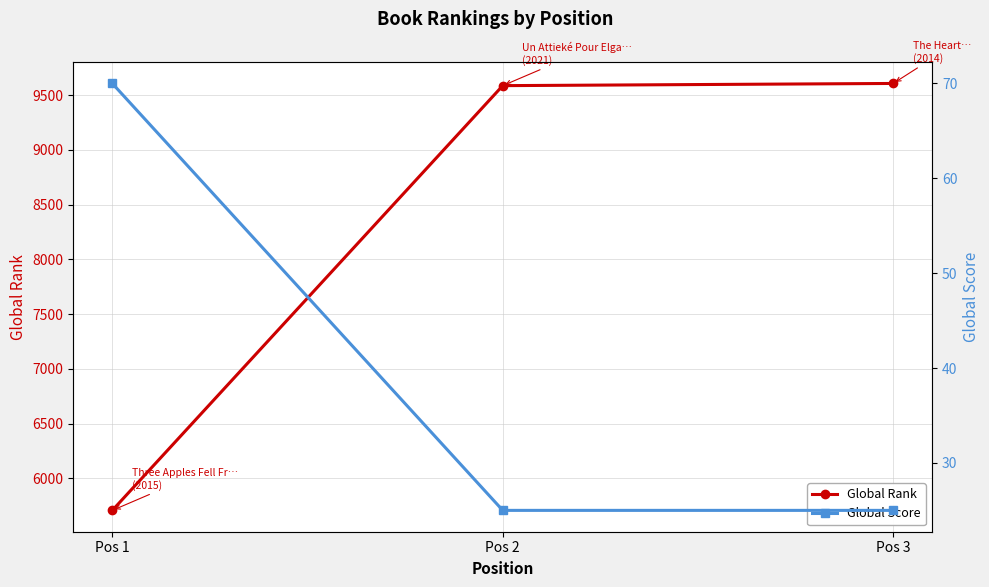

What is the value of the Global Score point at the 3rd from the left?

25